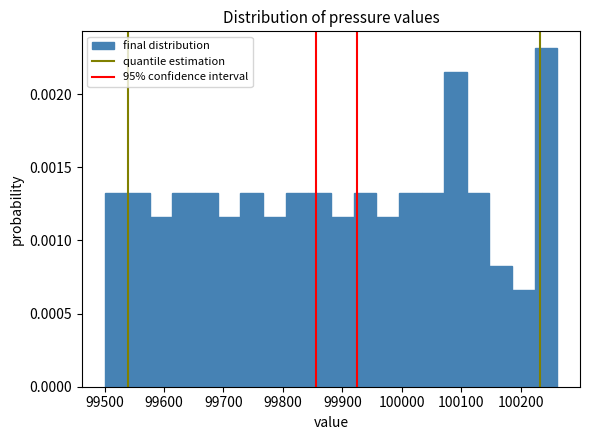

Around what value on the x-axis is the tallest bar? Give the approximate position of its centre, as read against the axis.

100240